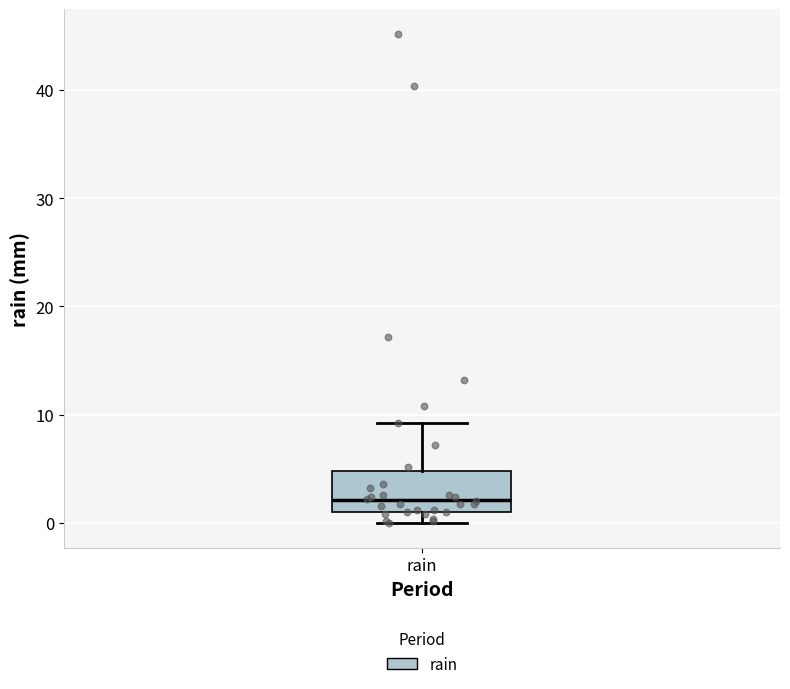

Transcribe this box plot: give where the median line is, the range the box spans, and where the two whiskers end, as read against the y-axis. The values are not printed on the chart, so give them approximately, as read against the axis.

median 2, box 1 to 5, whiskers 0 to 9